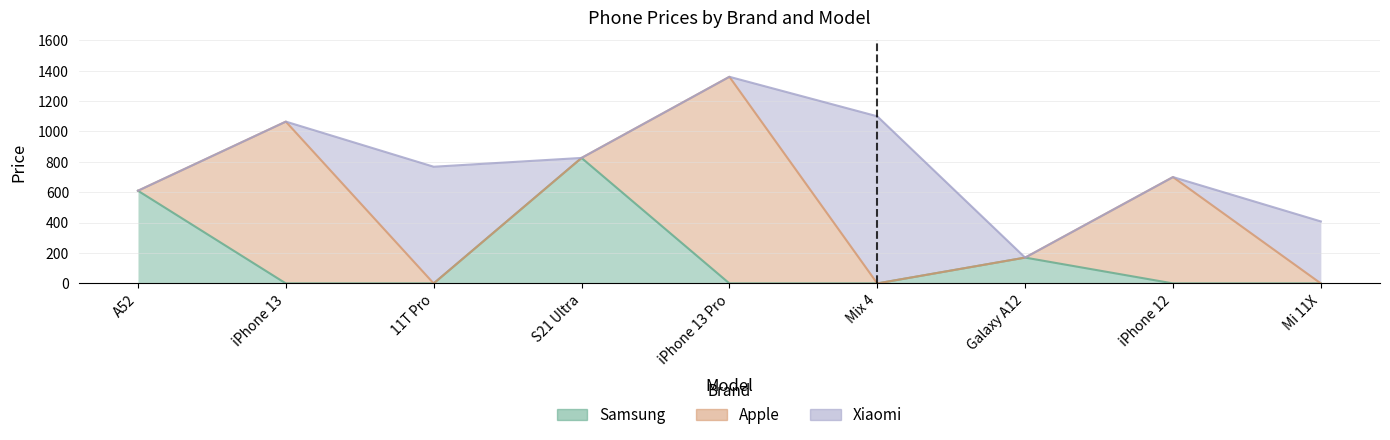

At which category does Xiaomi reach its first local peak?

11T Pro